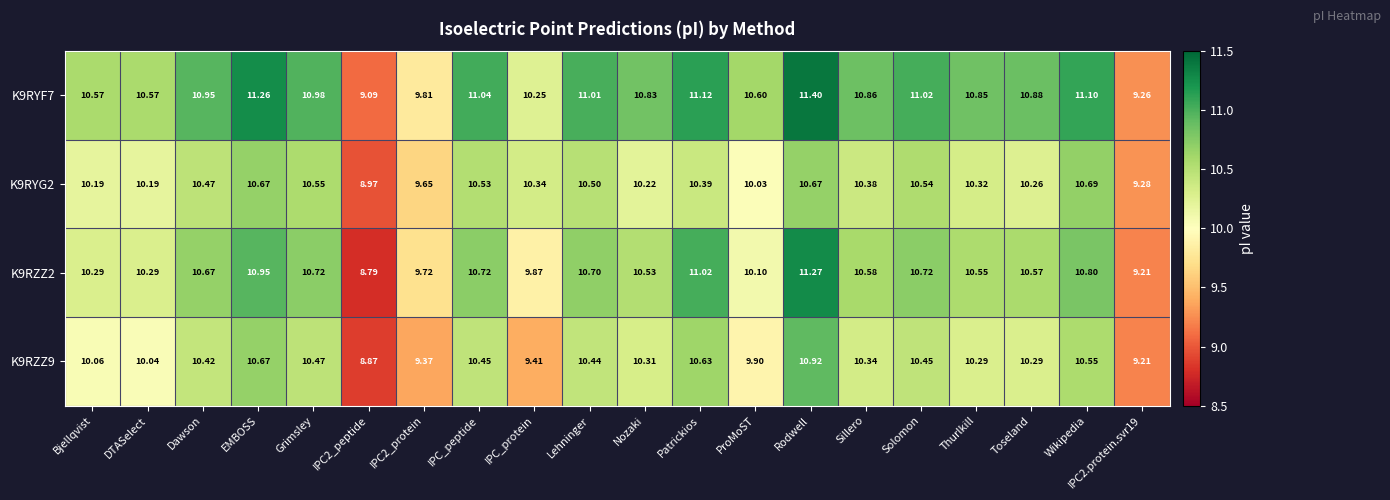

Which category has the highest value across all series?

Rodwell